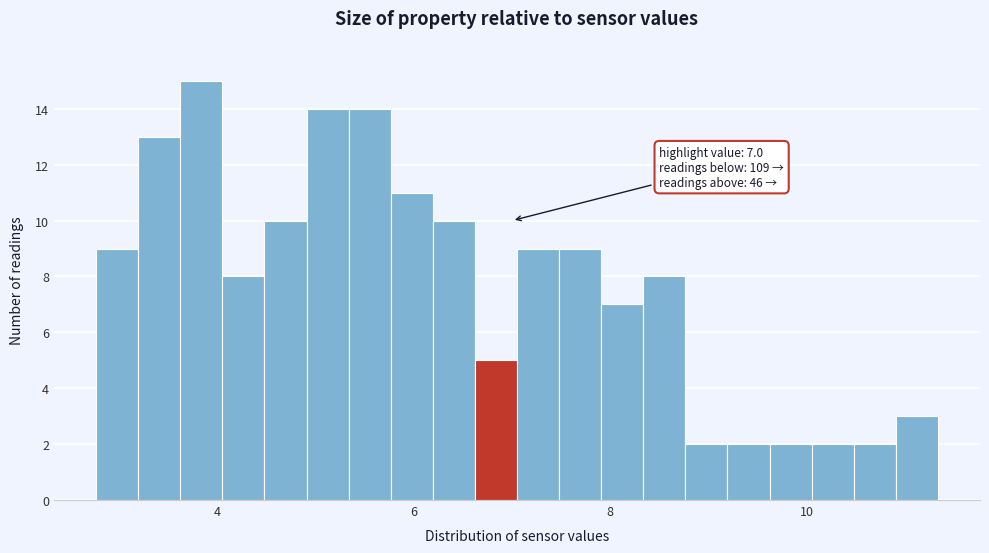

Around what value on the x-axis is the tallest bar? Give the approximate position of its centre, as read against the axis.

3.8